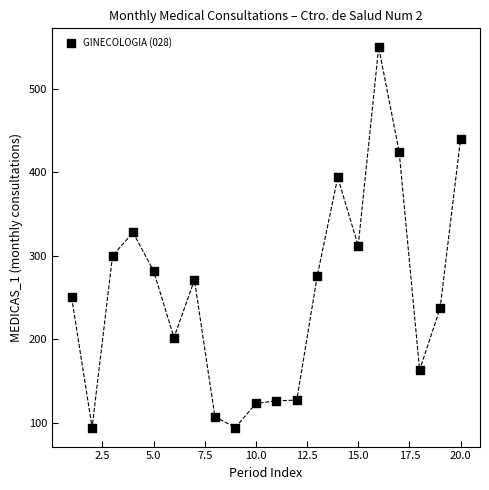

What is the range of X values (max minus min)?

19